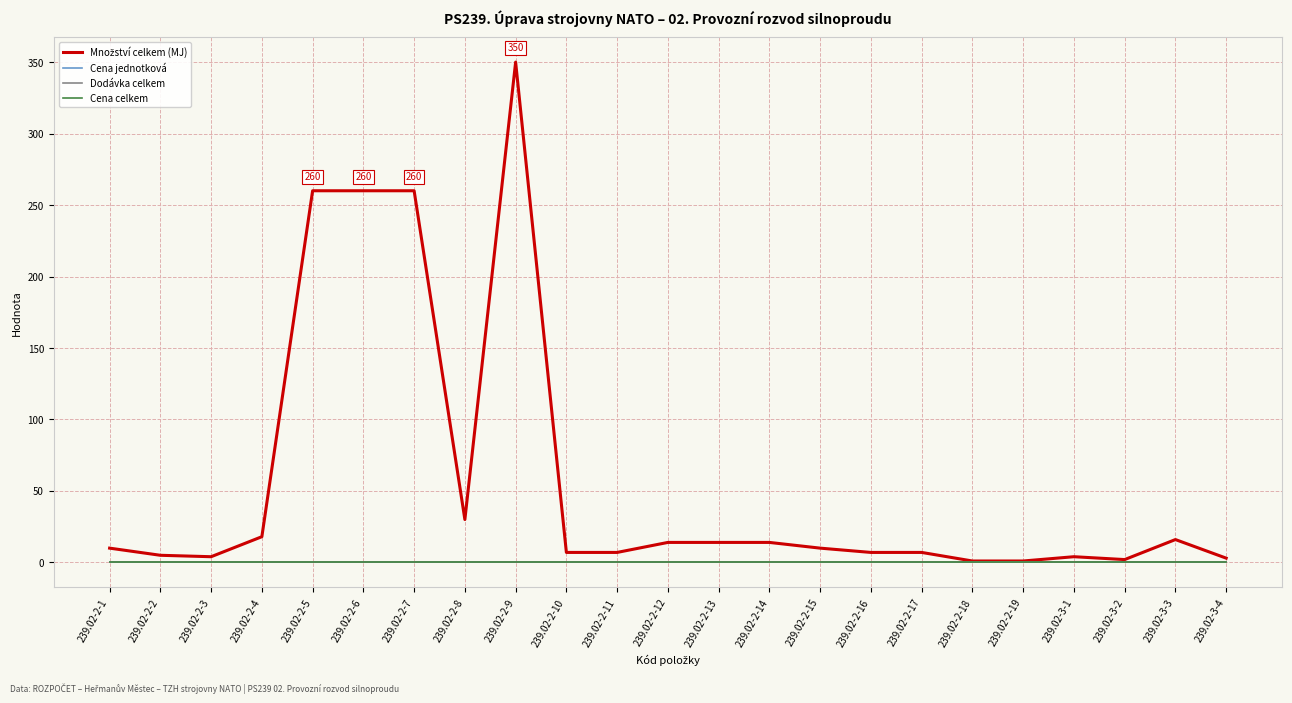

In Množství celkem (MJ), how many points are lower than both neighbors (excluding endpoints)?

3